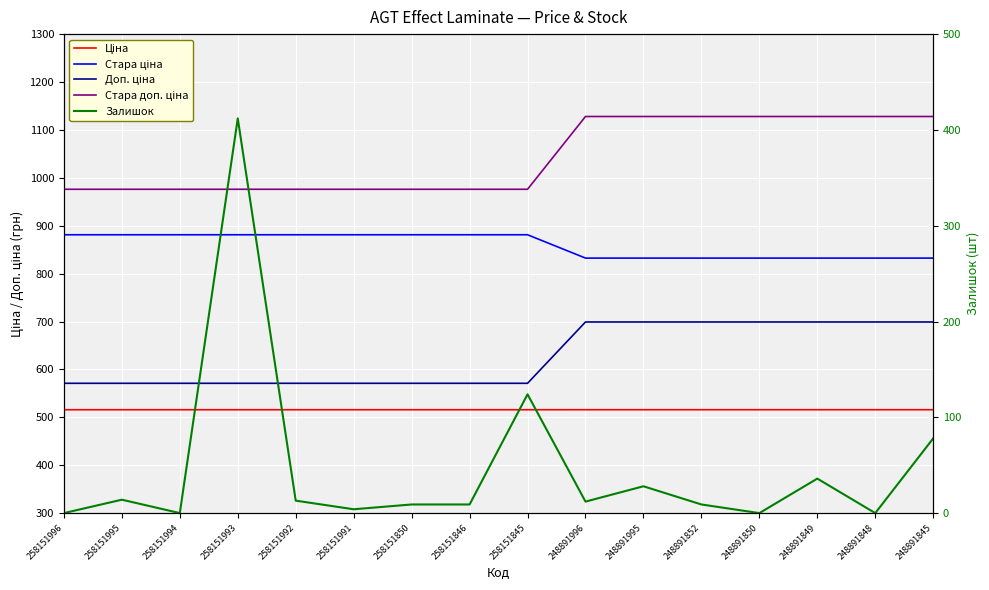

How many data points in Стара ціна are less than 881?

7